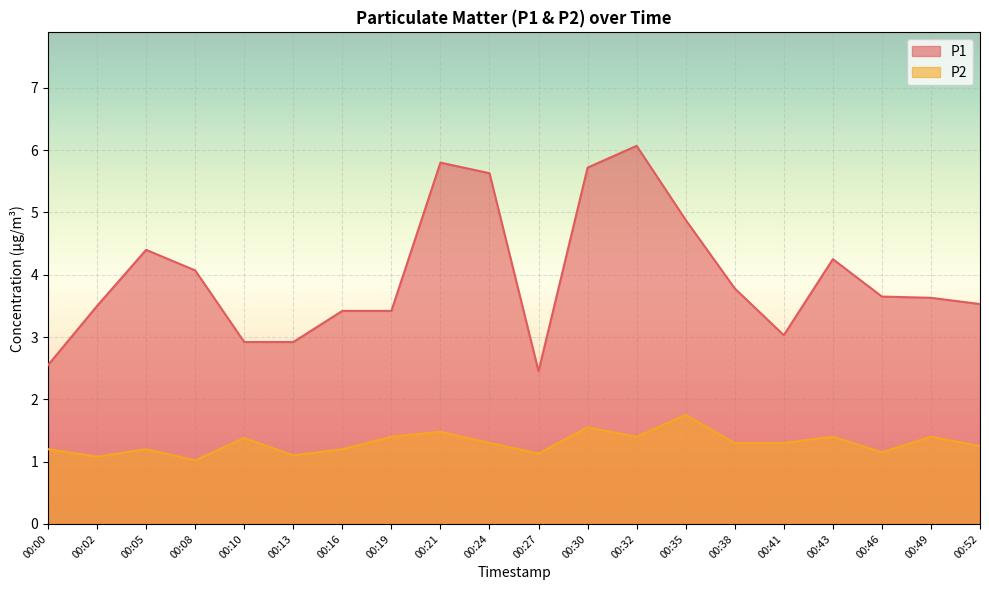

Is the value of P2 at 00:16 greater than the value of P1 at 00:21?

No